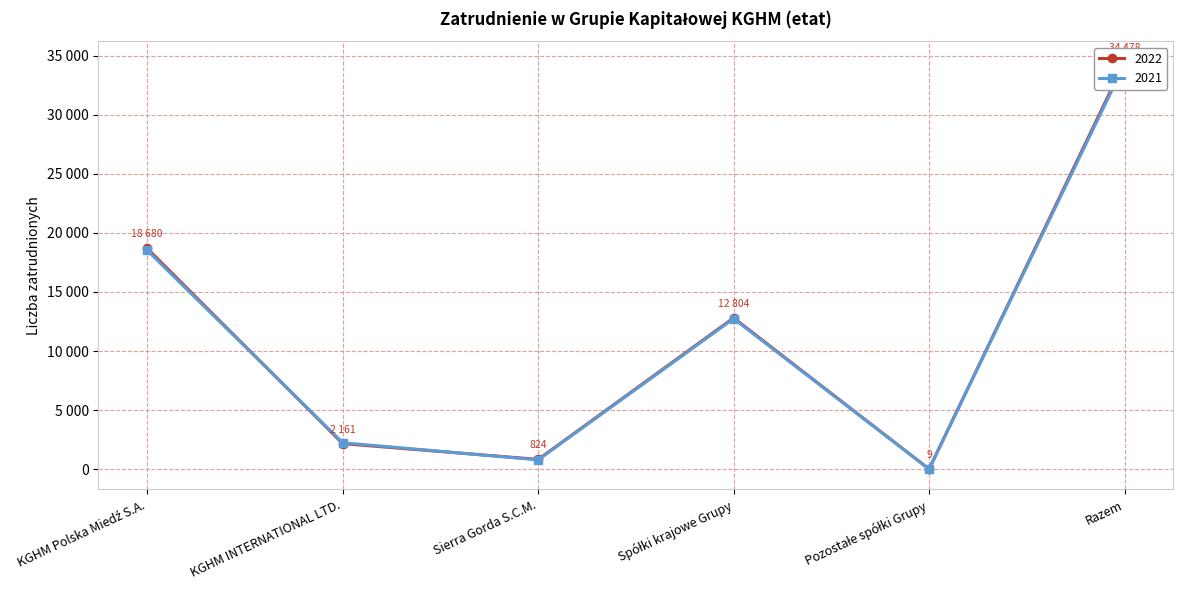

Rank the series at KGHM INTERNATIONAL LTD. from highest to lowest value.

2021, 2022